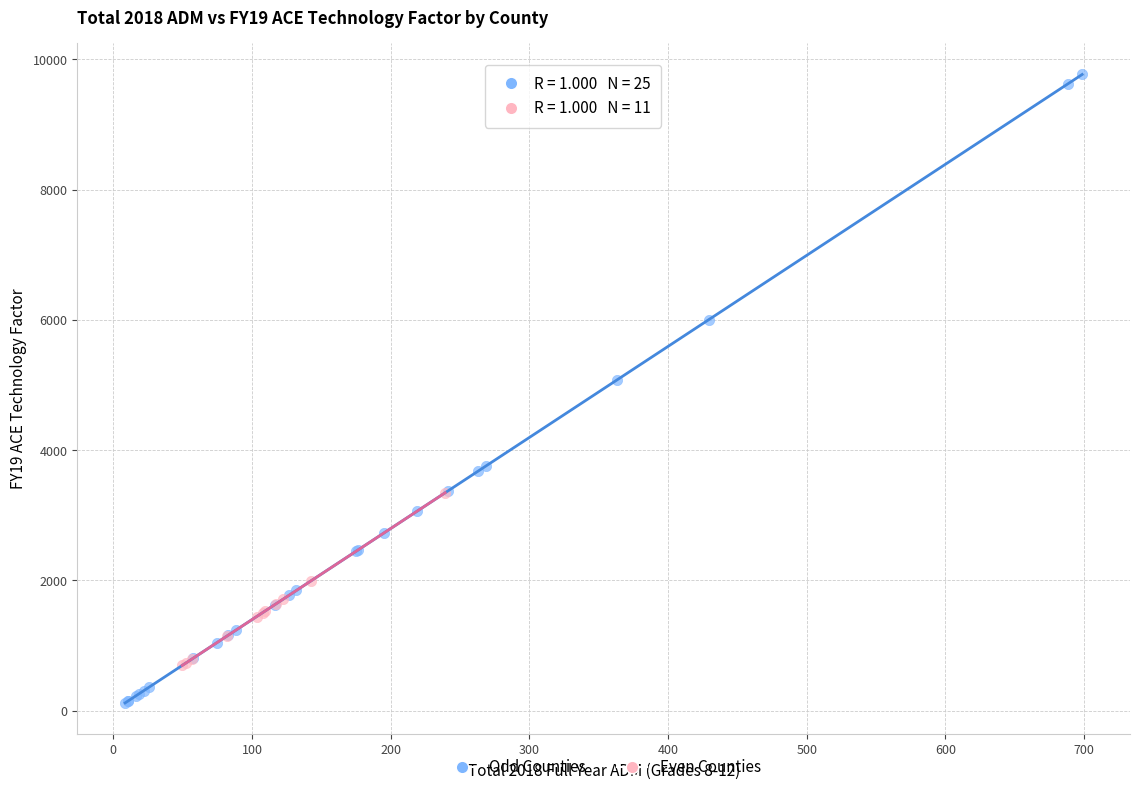

Which series reaches the minimum Y coordinate?

Odd Counties